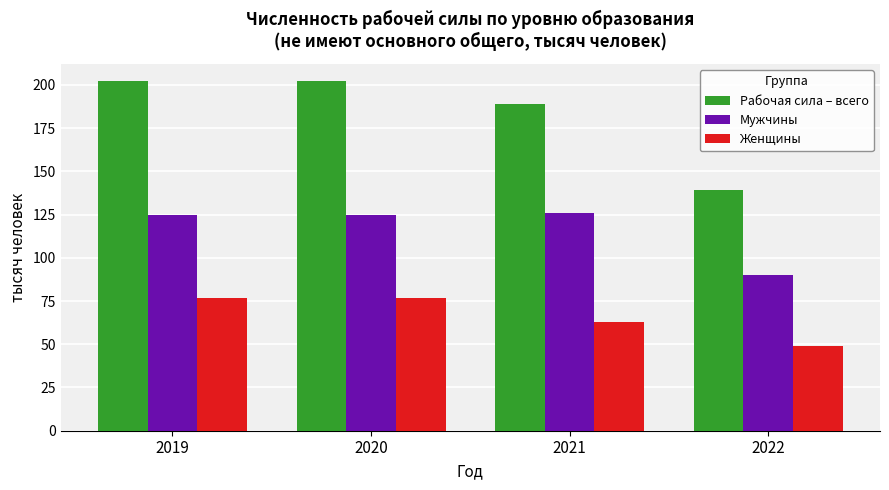

How many groups of bars are there?

4